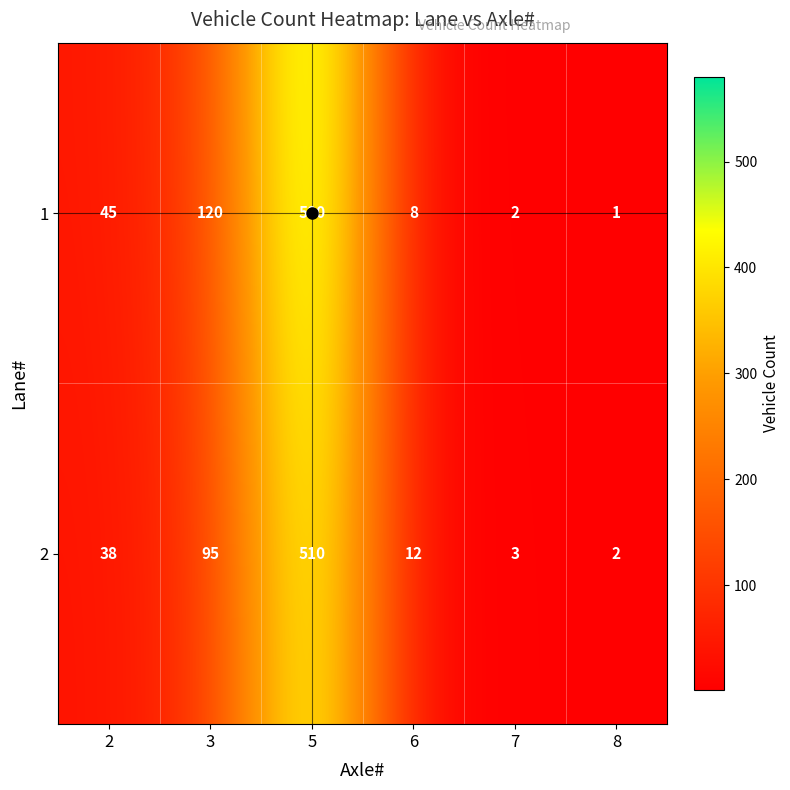

Where is 1 nearest to the value 290?

3